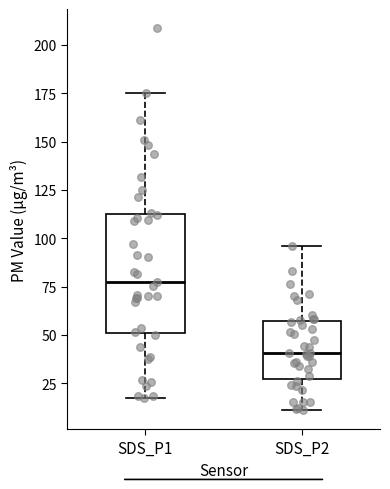

Which box is the tallest, from its lower edge to its upper edge?

SDS_P1